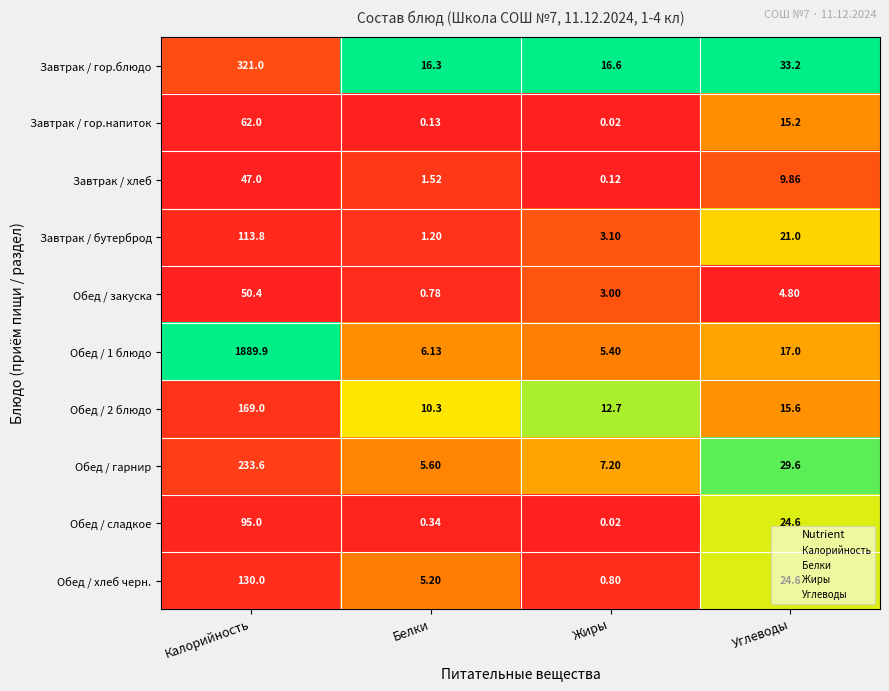

At which label is Обед / сладкое closest to 47?

Углеводы